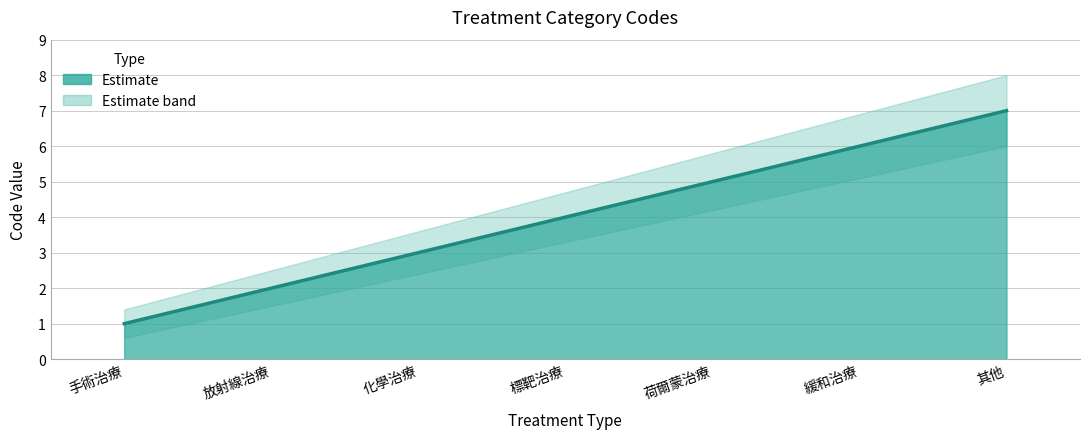

Reading right to left, extract all data points from this chart.

其他=7	緩和治療=6	荷爾蒙治療=5	標靶治療=4	化學治療=3	放射線治療=2	手術治療=1